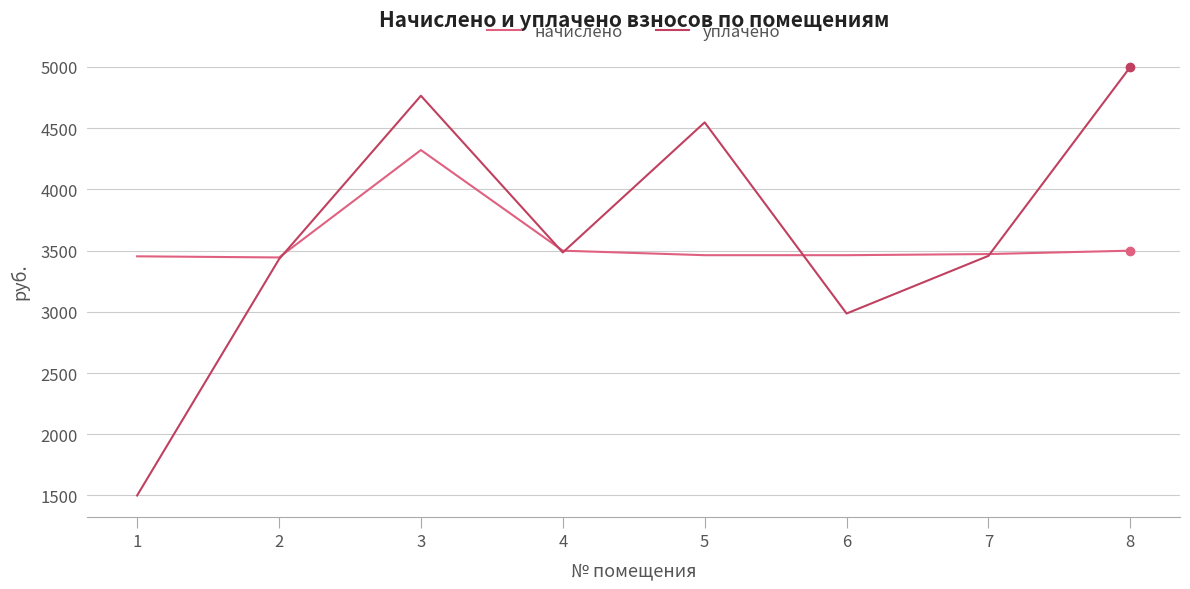

How many values in the начислено series exceed 3472?

4